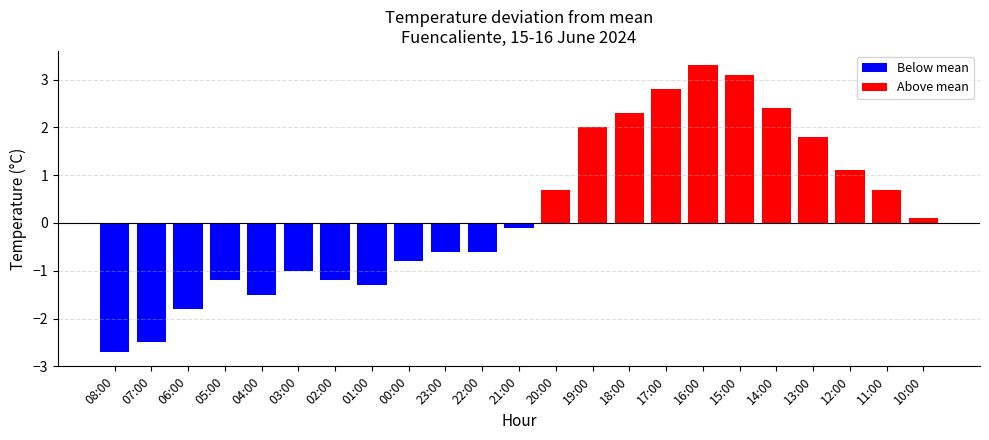

What position from the left is 07:00?

2